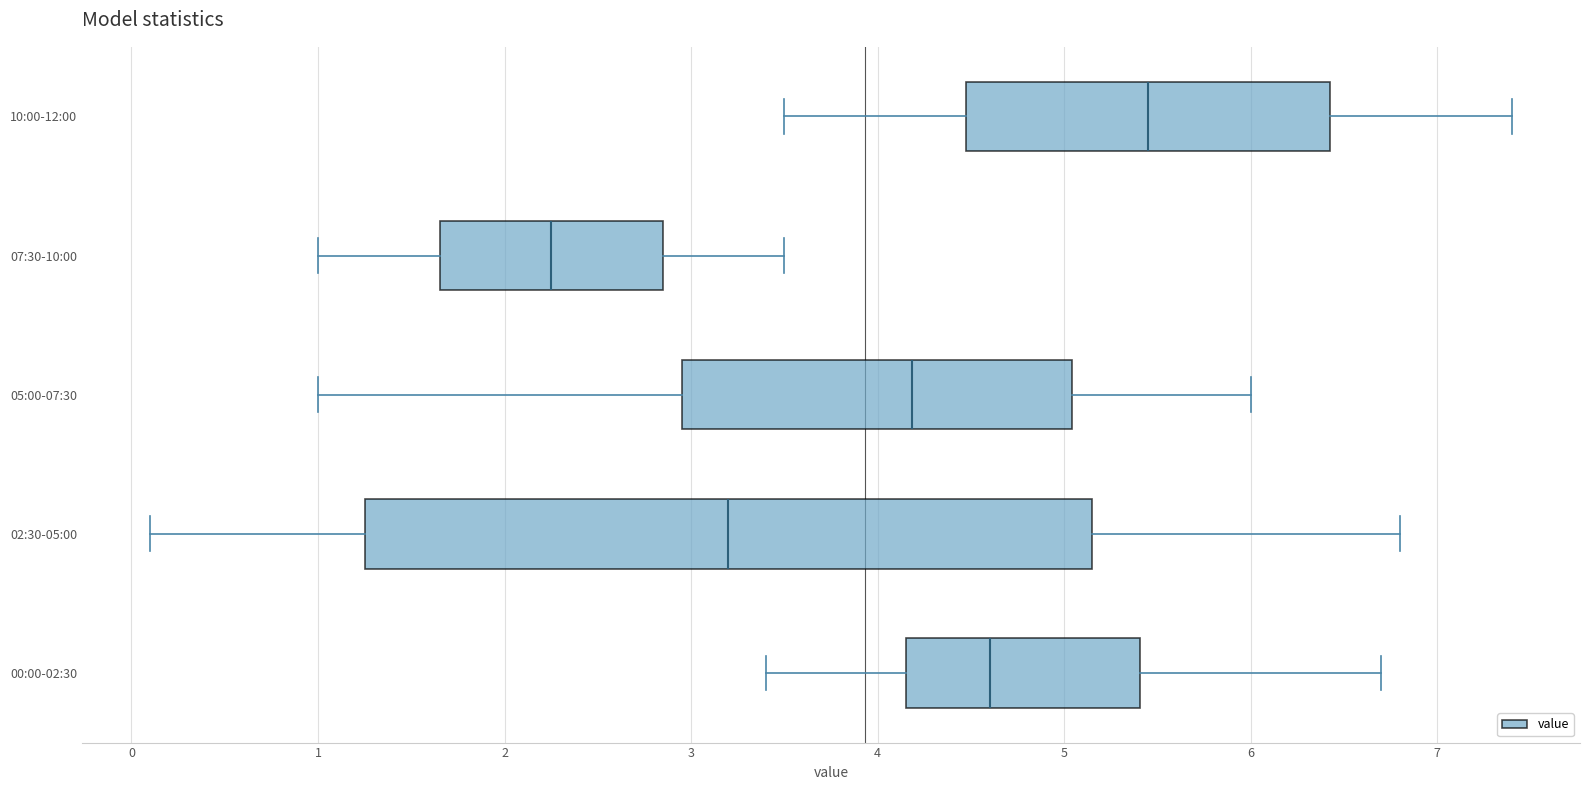

Reading bottom to top, transcribe this box plot: for each box, give where its median line is, the range the box spans, and where its two whiskers end, as read against the x-axis. The values are not printed on the chart, so give them approximately, as read against the axis.

00:00-02:30: median 4.6, box 4.2 to 5.4, whiskers 3.4 to 6.7
02:30-05:00: median 3.2, box 1.3 to 5.2, whiskers 0.1 to 6.8
05:00-07:30: median 4.2, box 3.0 to 5.0, whiskers 1.0 to 6.0
07:30-10:00: median 2.3, box 1.7 to 2.8, whiskers 1.0 to 3.5
10:00-12:00: median 5.5, box 4.5 to 6.4, whiskers 3.5 to 7.4